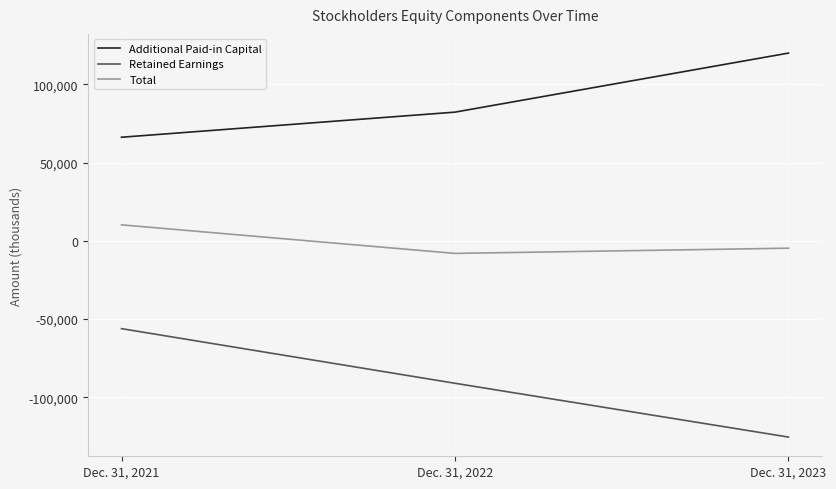

What is the difference between the maximum and minimum values in the Retained Earnings series?

69336